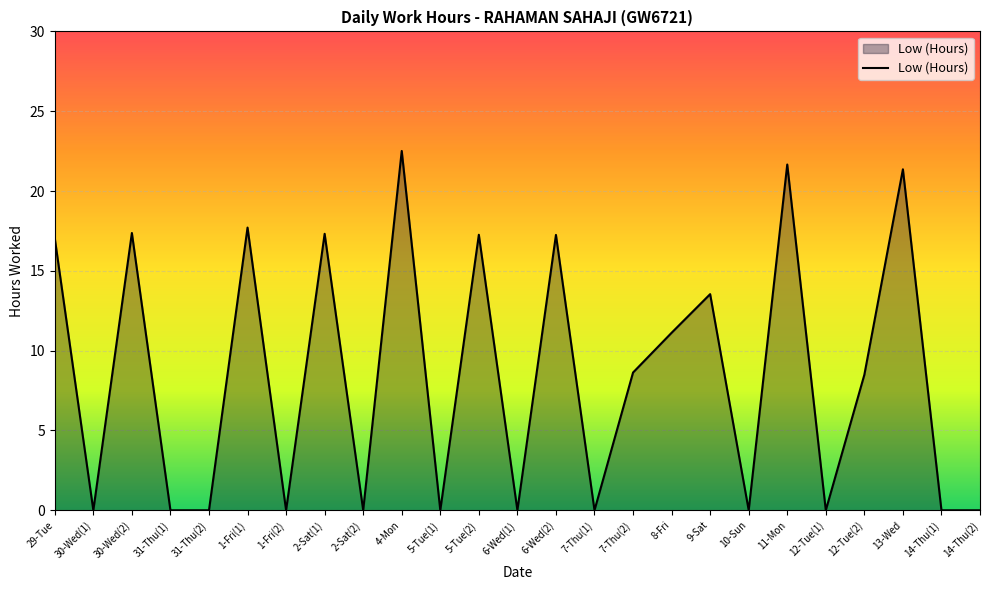

What position from the left is 5-Tue(2)?

12